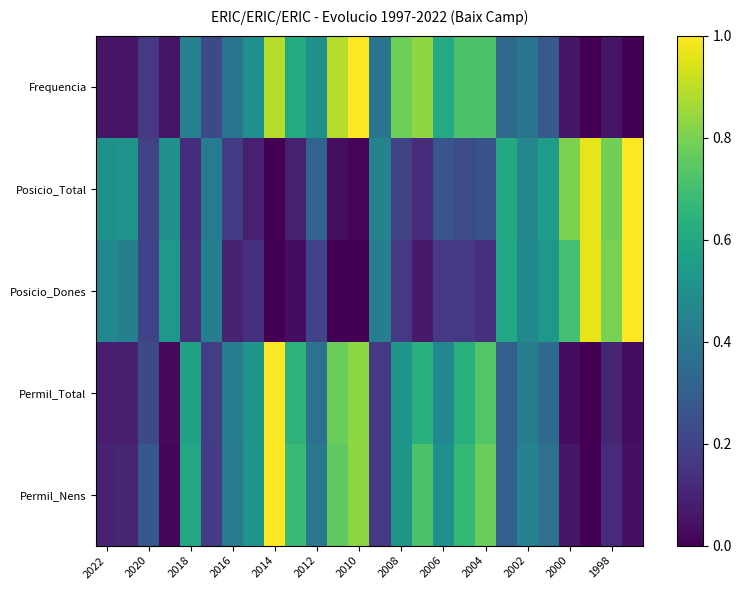

Reading right to left, extract all data points from this chart.

Frequencia: 0.0	0.1	0.0	0.1	0.3	0.4	0.3	0.7	0.7	0.6	0.8	0.8	0.4	1.0	0.9	0.5	0.6	0.9	0.5	0.4	0.2	0.4	0.1	0.2	0.1	0.1
Posicio_Total: 1.0	0.8	1.0	0.8	0.6	0.5	0.6	0.2	0.2	0.3	0.1	0.2	0.4	0.0	0.0	0.3	0.1	0.0	0.1	0.2	0.4	0.1	0.5	0.2	0.5	0.5
Posicio_Dones: 1.0	0.8	1.0	0.7	0.5	0.5	0.6	0.1	0.2	0.2	0.1	0.2	0.4	0.0	0.0	0.2	0.0	0.0	0.1	0.1	0.4	0.1	0.5	0.2	0.4	0.5
Permil_Total: 0.0	0.1	0.0	0.0	0.4	0.4	0.3	0.7	0.6	0.5	0.6	0.5	0.2	0.8	0.8	0.4	0.6	1.0	0.5	0.4	0.2	0.6	0.0	0.2	0.1	0.1
Permil_Nens: 0.0	0.1	0.0	0.1	0.4	0.4	0.3	0.8	0.7	0.5	0.7	0.5	0.2	0.8	0.8	0.4	0.7	1.0	0.5	0.4	0.2	0.6	0.0	0.3	0.1	0.1